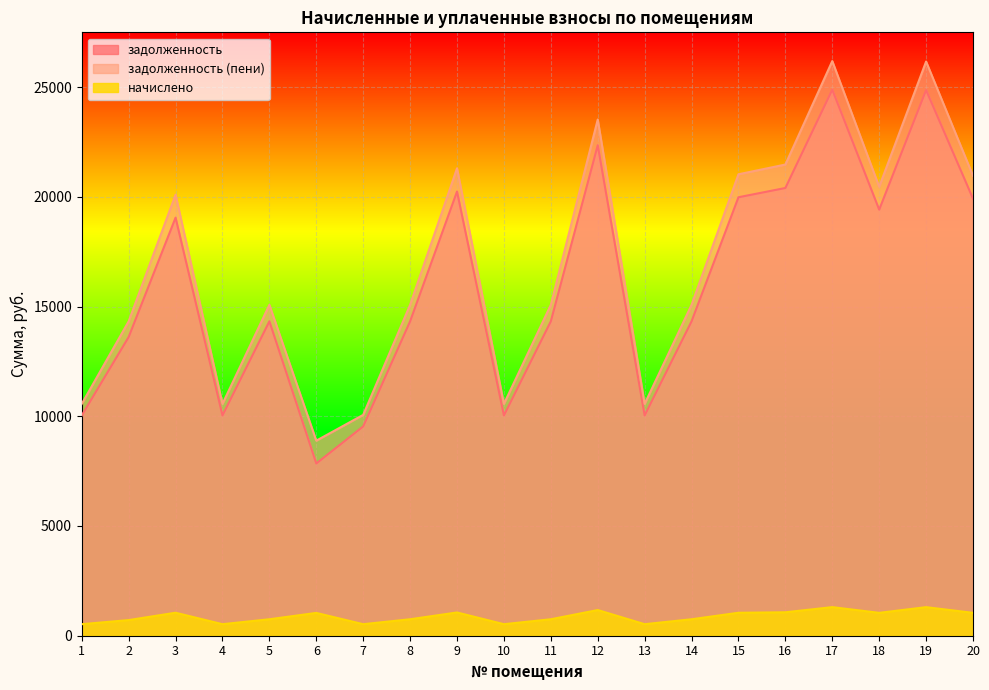

What is the sum of the задолженность values at 15 and 20?

39890.4